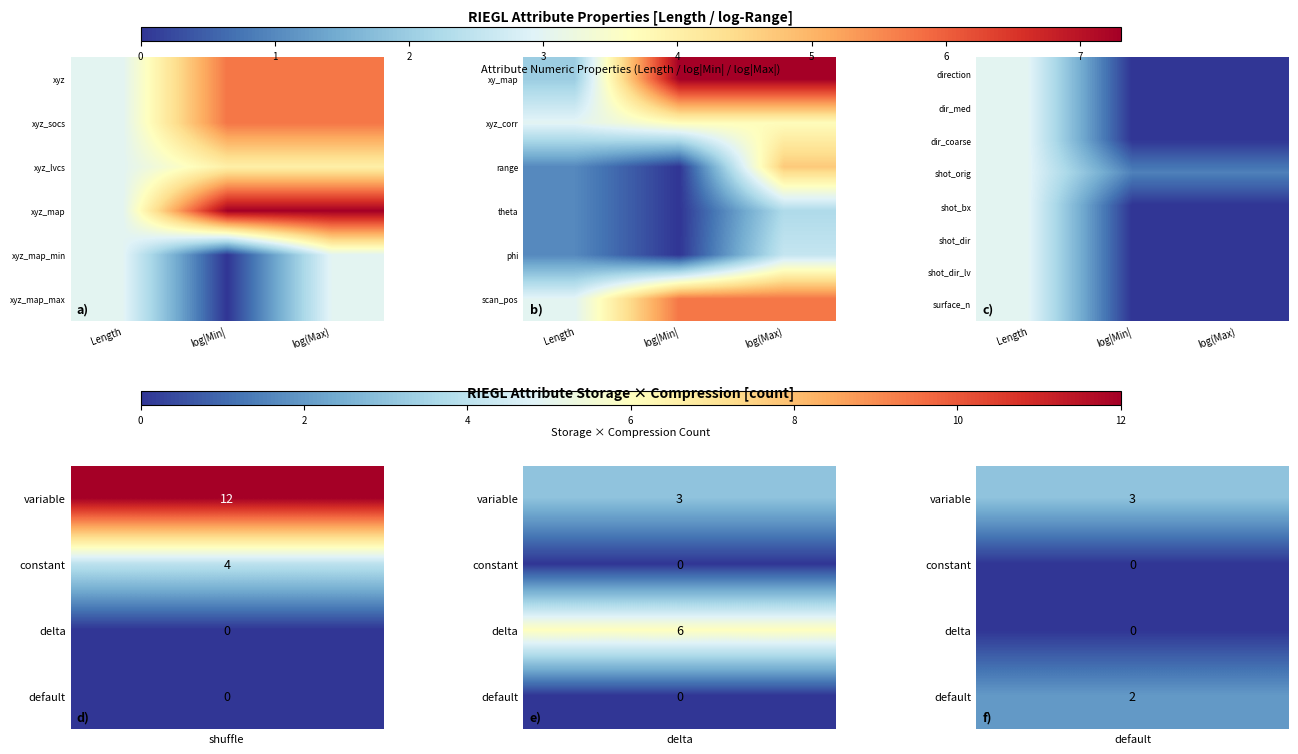

Rank the series at log|Min| from lowest to highest value.

direction, dir_med, dir_coarse, shot_bx, shot_dir, shot_dir_lv, surface_n, shot_orig